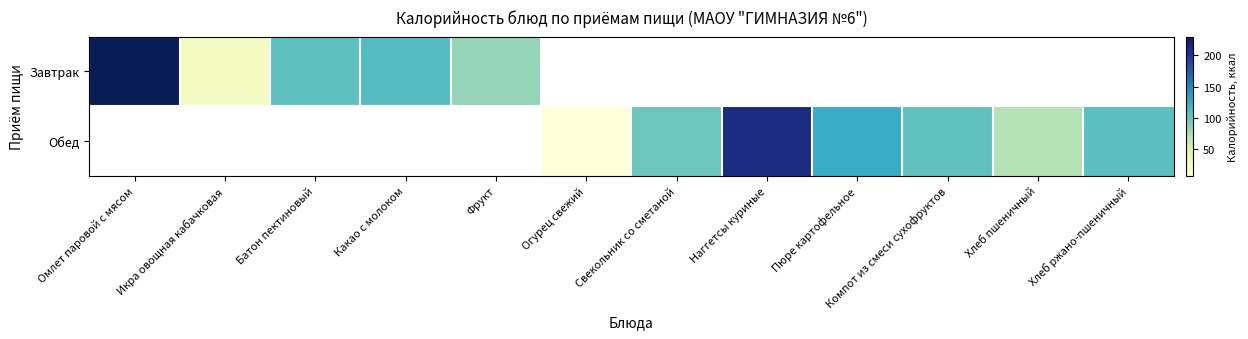

The Обед series shows 194.0 at Пюре картофельное. True or false?

False